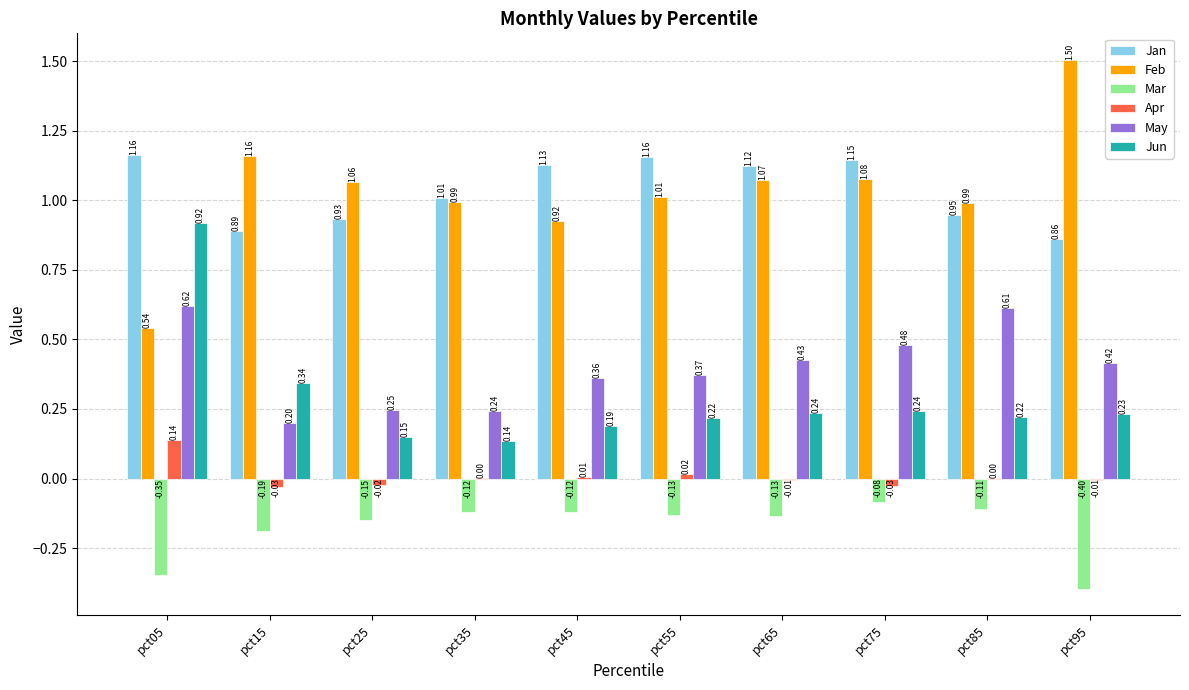

Where does the Feb series first go above 1?

pct15